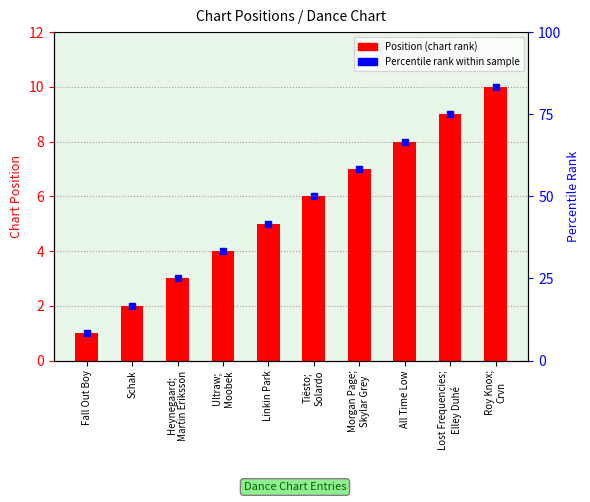

True or false: Rank marker has a value of 7 at Morgan Page;
Skylar Grey.

True